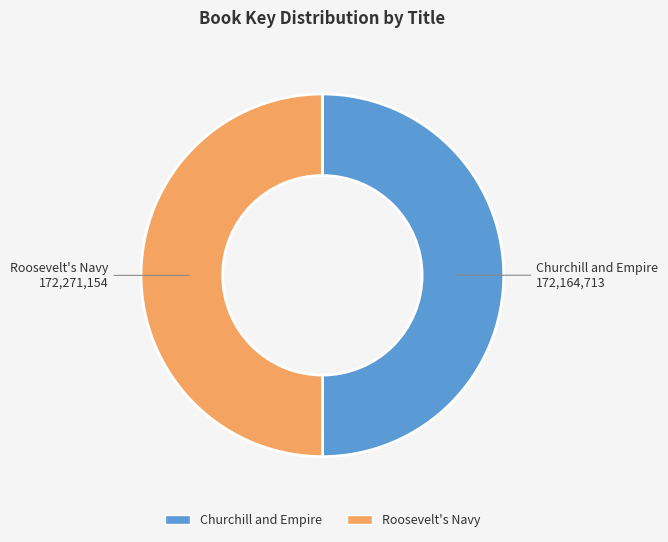

Approximately how many times larger is the value at Churchill and Empire compared to Roosevelt's Navy?

1.0